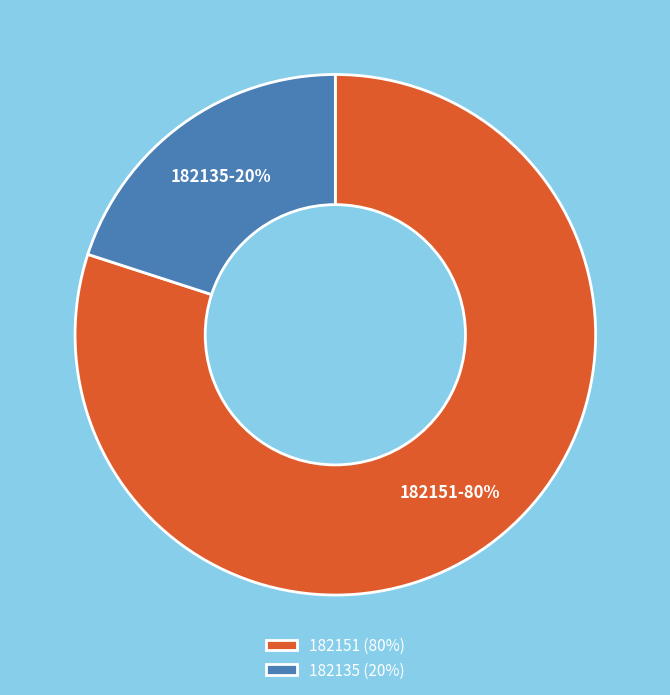

How many segments does this pie chart have?

2